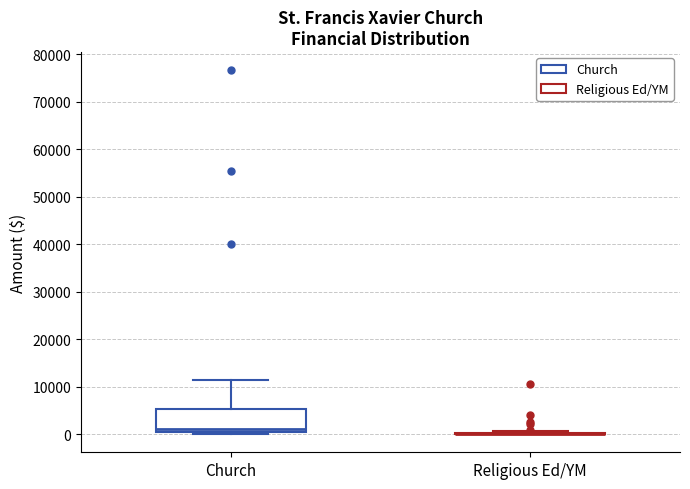

Reading left to right, transcribe this box plot: for each box, give where its median line is, the range the box spans, and where its two whiskers end, as read against the y-axis. The values are not printed on the chart, so give them approximately, as read against the axis.

Church: median 1000, box 0 to 5000, whiskers 0 (just below the box's lower edge) to 11000
Religious Ed/YM: box collapsed to a line at 0, whiskers 0 to 1000